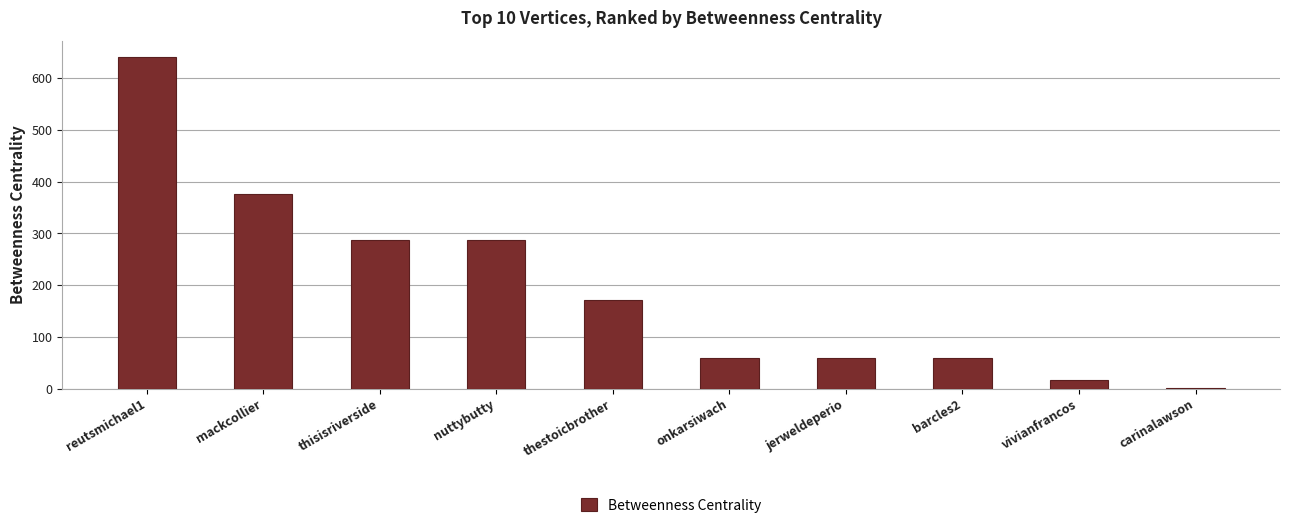

At which category does the chart reach its peak across all series?

reutsmichael1